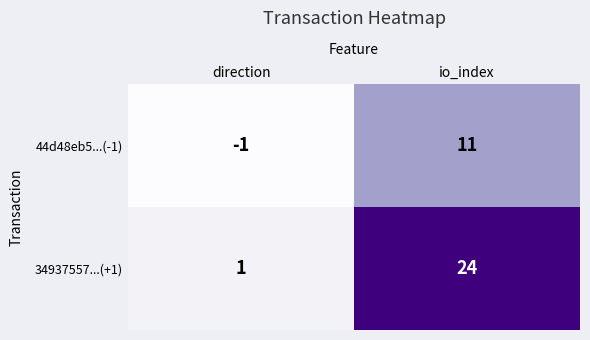

Where is 34937557...(+1) nearest to the value 12?

direction